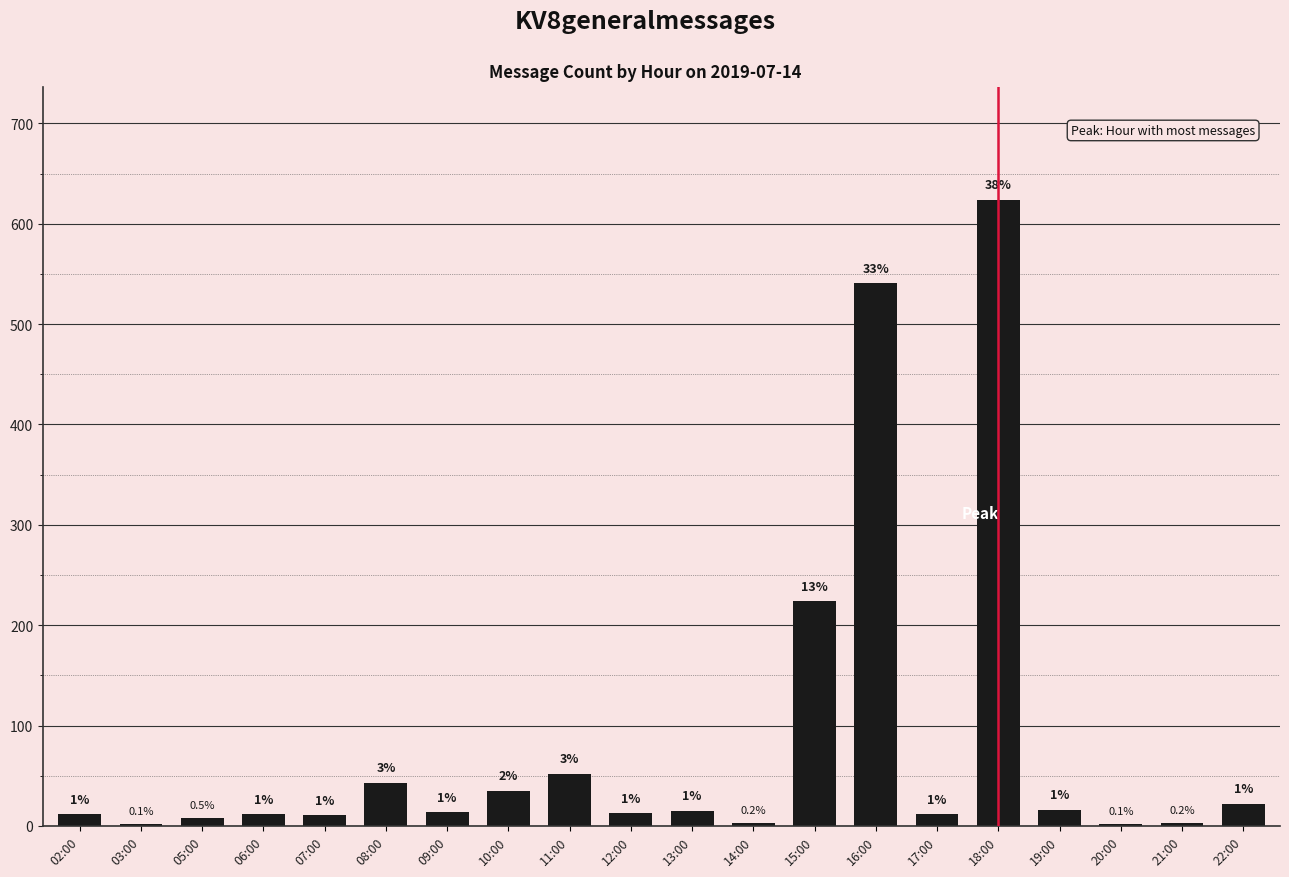

Which has a higher value, 07:00 or 02:00?

02:00